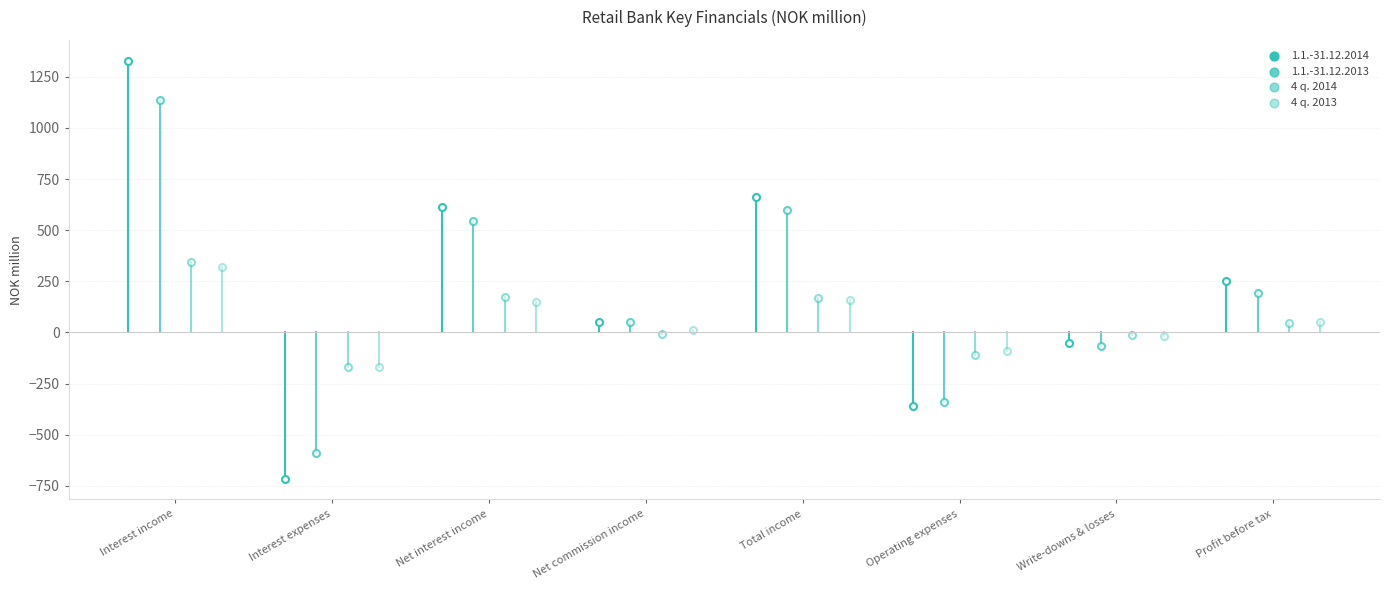

Which series has the largest total across all categories?

1.1.-31.12.2014